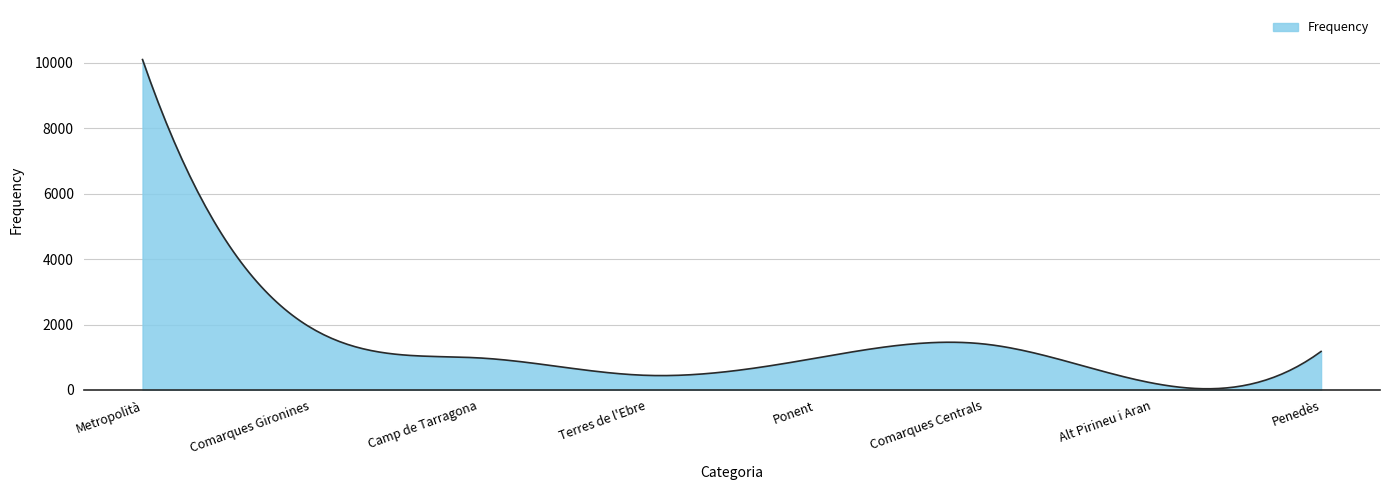

What is the maximum value shown in the chart?

10102.0